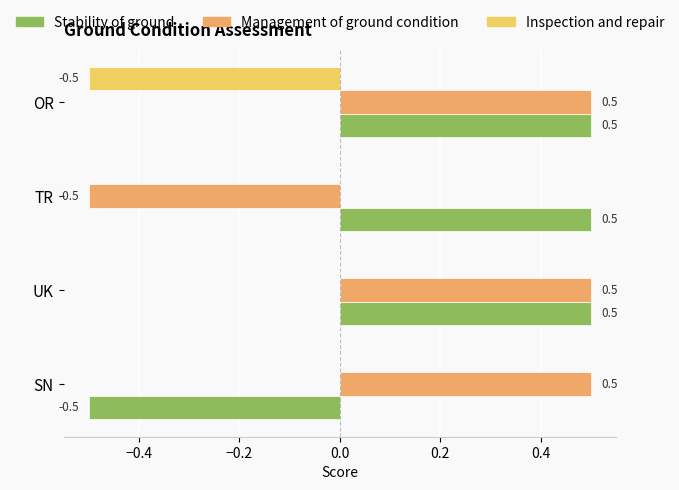

True or false: Stability of ground has a value of 0.7 at TR.

False